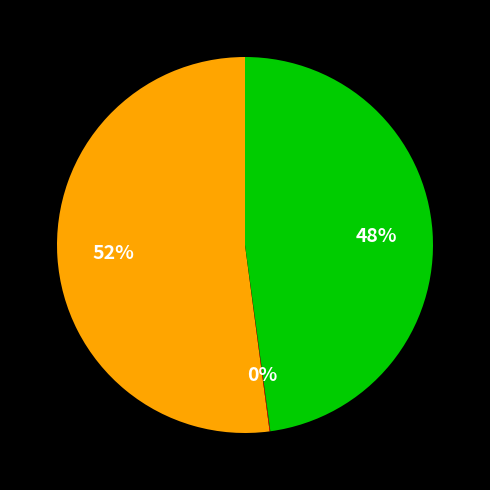

To the nearest percent, what is the difference between the largest and smallest slice percentages?

52%